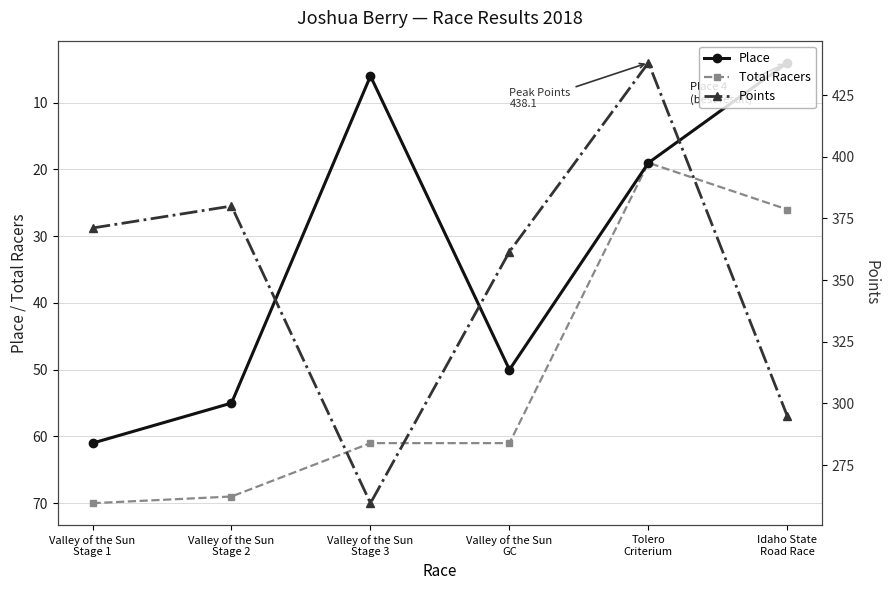

Is this an area chart (filled region under the line)?

No